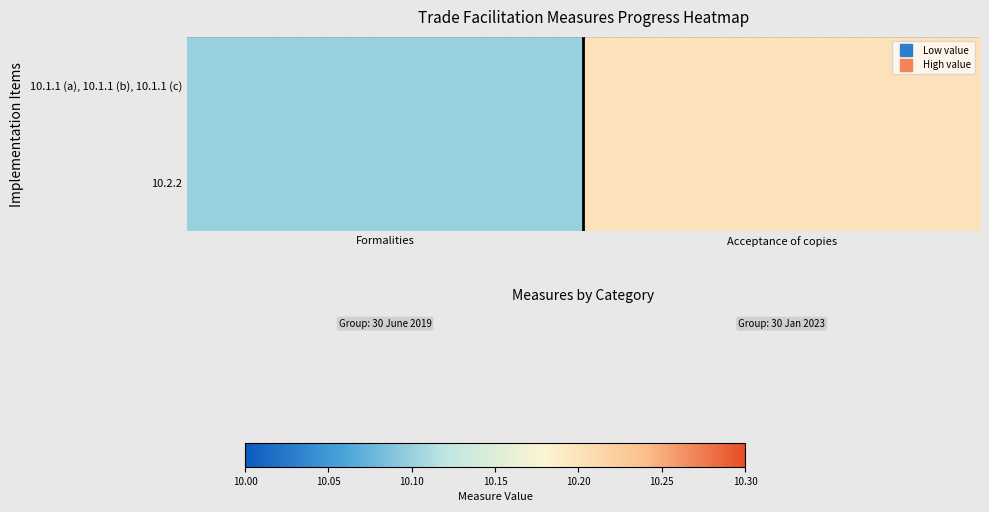

Which series has the largest range (max minus min)?

10.1.1 (a), 10.1.1 (b), 10.1.1 (c)